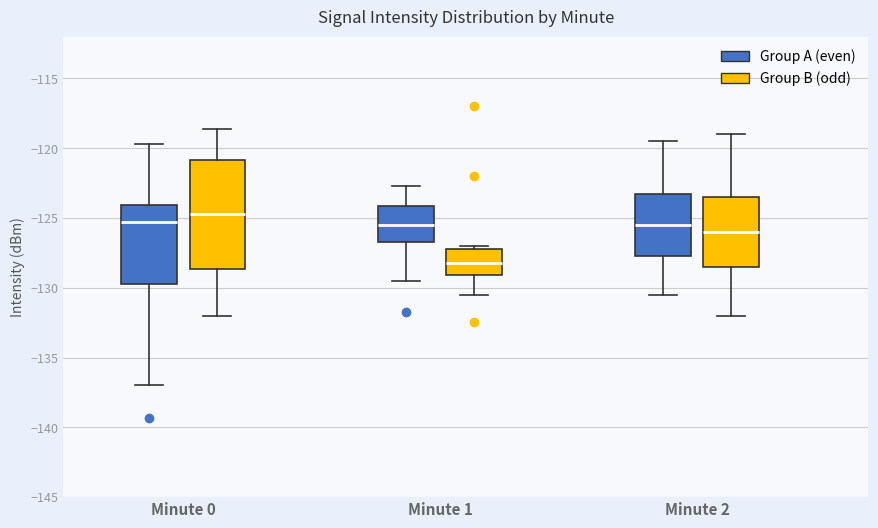

Reading left to right, transcribe this box plot: for each box, give where its median line is, the range the box spans, and where its two whiskers end, as read against the y-axis. The values are not printed on the chart, so give them approximately, as read against the axis.

Minute 0 (Group A (even)): median -125.5, box -129.5 to -124.0, whiskers -137.0 to -119.5
Minute 0 (Group B (odd)): median -124.5, box -128.5 to -121.0, whiskers -132.0 to -118.5
Minute 1 (Group A (even)): median -125.5, box -126.5 to -124.0, whiskers -129.5 to -122.5
Minute 1 (Group B (odd)): median -128.0, box -129.0 to -127.0, whiskers -130.5 to -127.0 (just above the box's upper edge)
Minute 2 (Group A (even)): median -125.5, box -127.5 to -123.0, whiskers -130.5 to -119.5
Minute 2 (Group B (odd)): median -126.0, box -128.5 to -123.5, whiskers -132.0 to -119.0